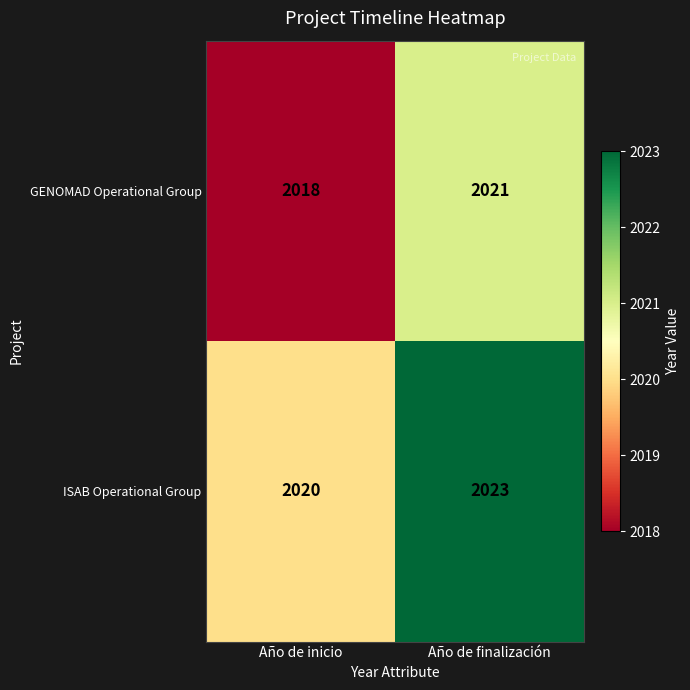

What is the average value of the ISAB Operational Group series?

2022